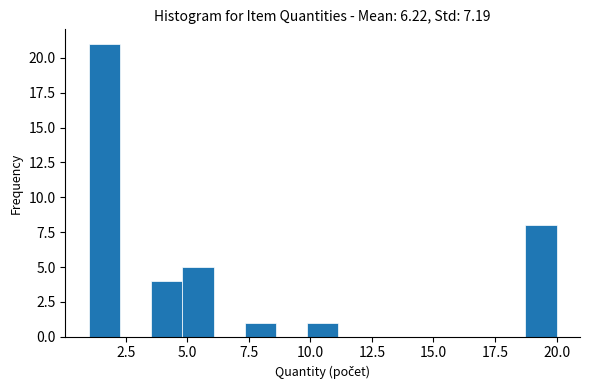

Read against the x-axis, roughly where is the centre of the tallest bar?

1.5